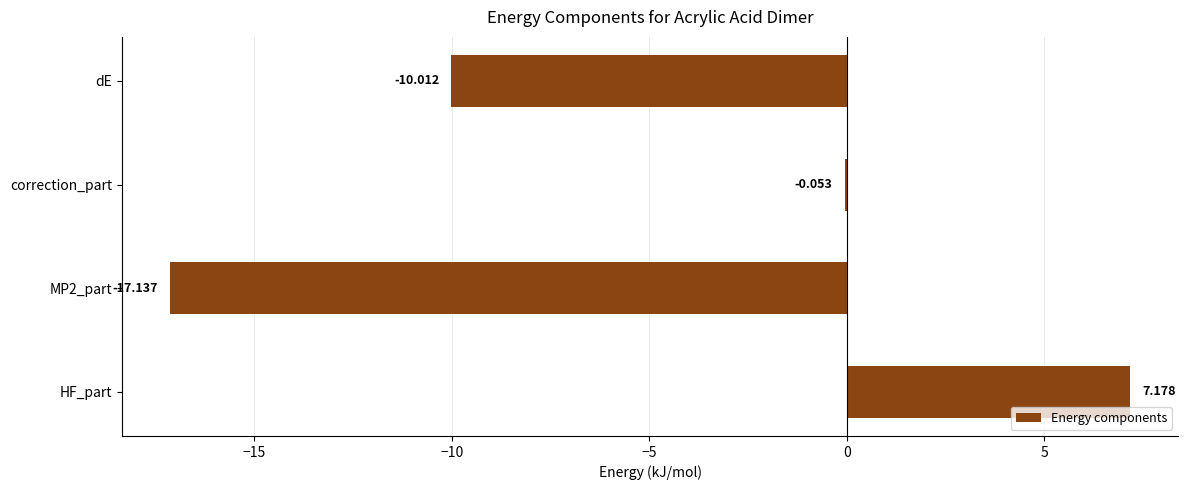

At which category does the chart reach its peak across all series?

HF_part